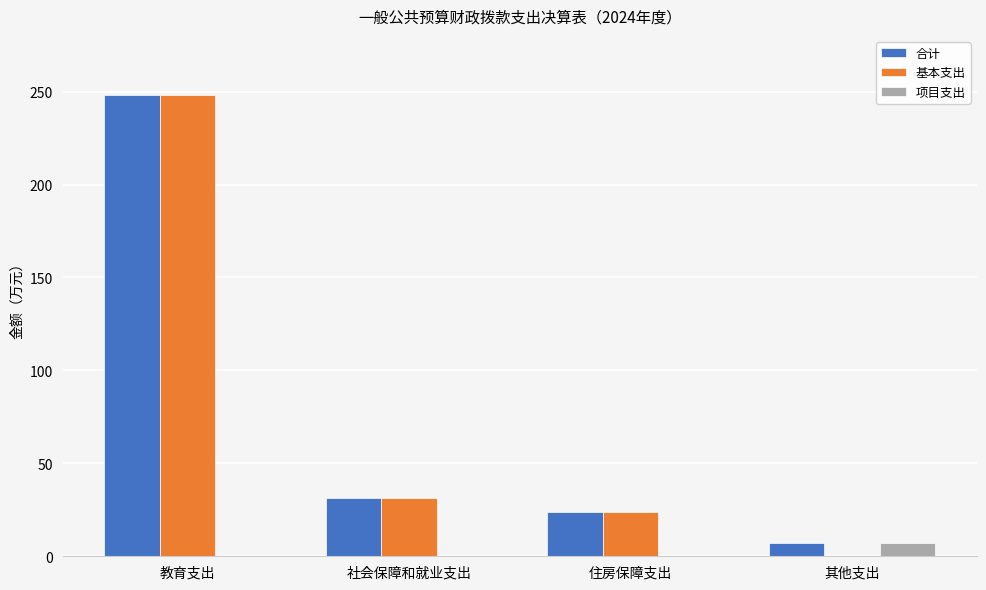

What value does the 合计 series have at 社会保障和就业支出?

31.6